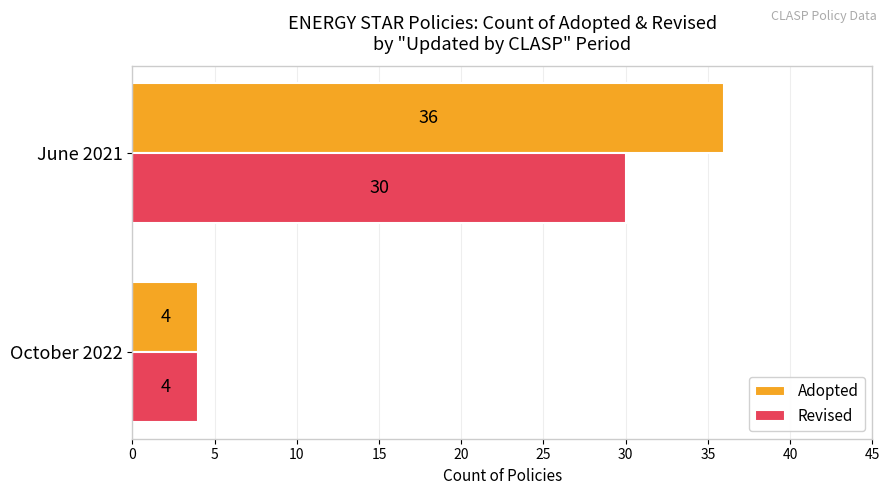

Is it true that Revised equals 30 at June 2021?

True